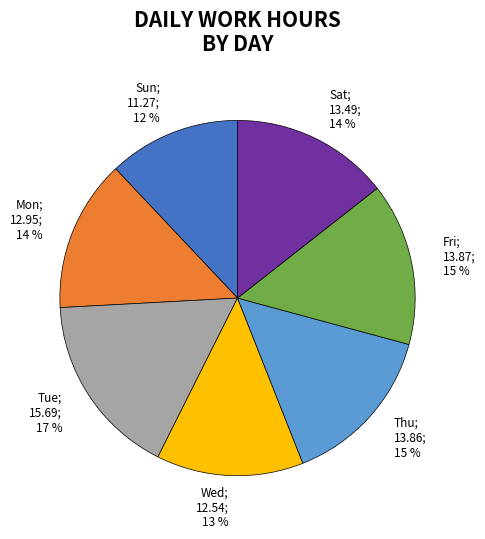

Does any single category account for the majority?

No